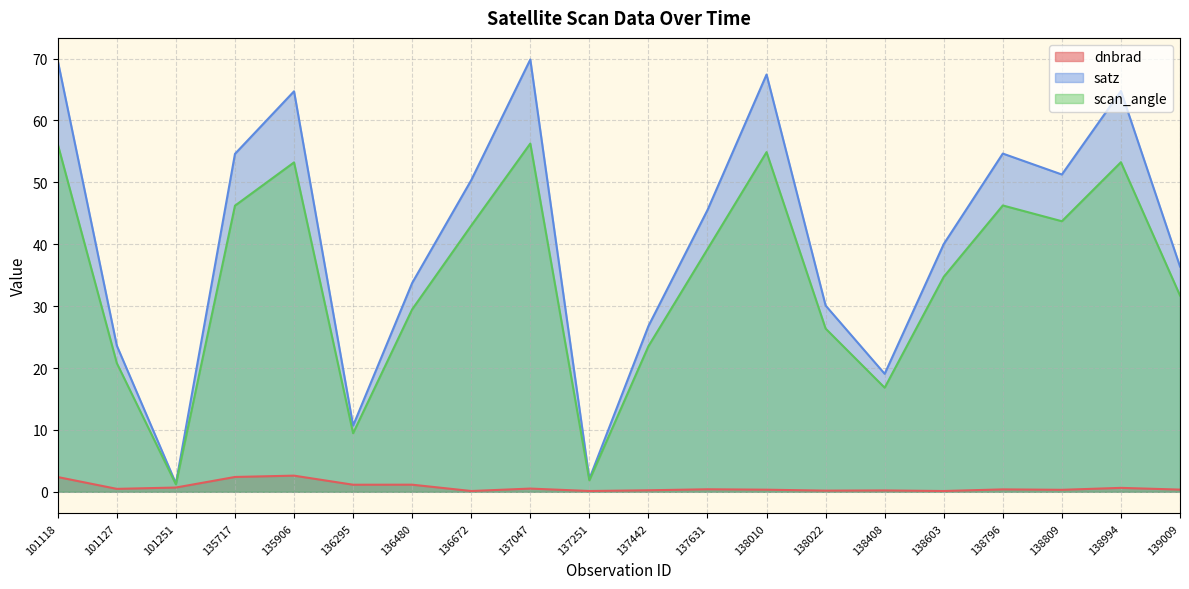

In scan_angle, how many points are higher than both neighbors (excluding endpoints)?

5